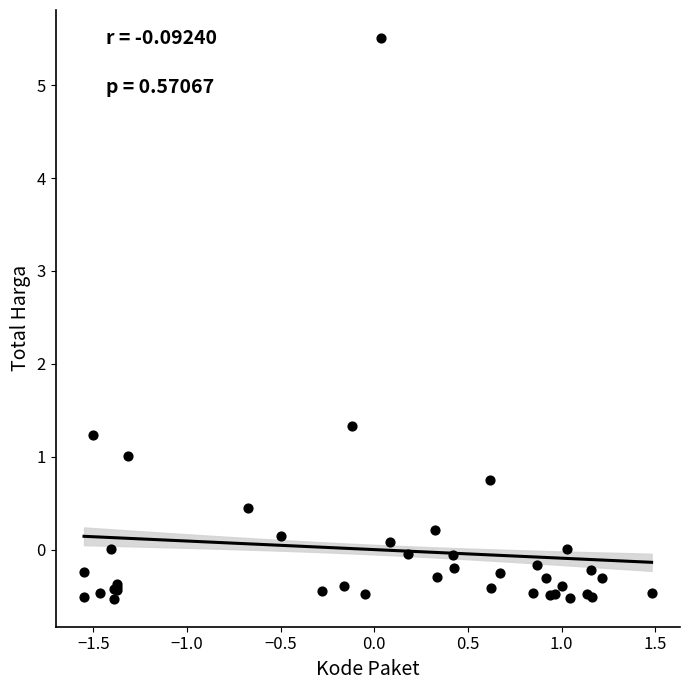

What Y value in the scatter plot is closest to 2?

1.3